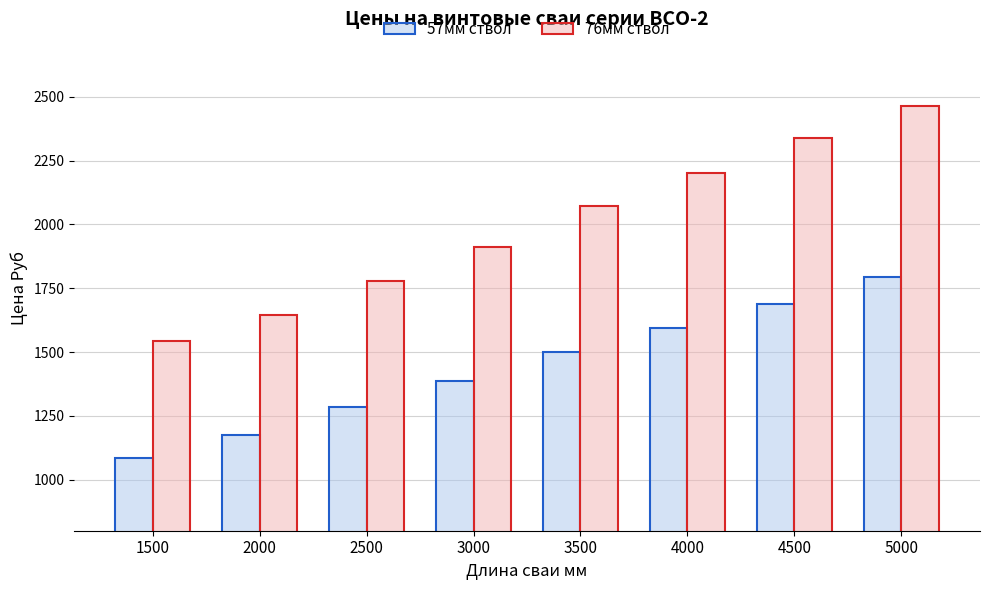

At which category does the chart reach its minimum across all series?

1500